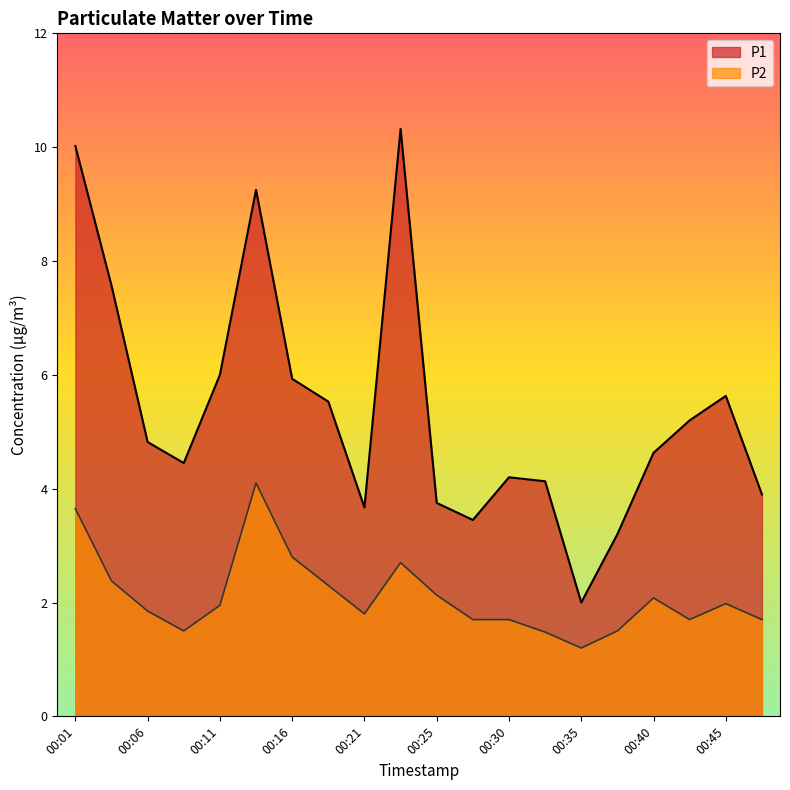

Reading left to right, extract all data points from this chart.

P1: 10.0	7.6	4.8	4.5	6.0	9.2	5.9	5.5	3.7	10.3	3.8	3.5	4.2	4.1	2.0	3.2	4.6	5.2	5.6	3.9
P2: 3.6	2.4	1.9	1.5	1.9	4.1	2.8	2.3	1.8	2.7	2.1	1.7	1.7	1.5	1.2	1.5	2.1	1.7	2.0	1.7